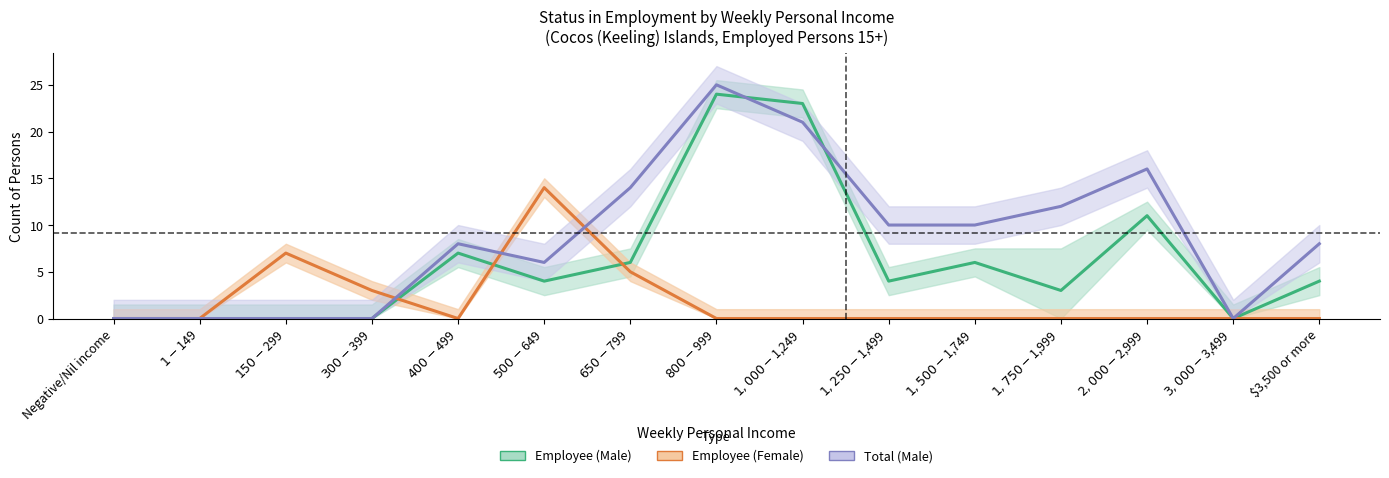

At how many categories does at least one series exceed 14?

3